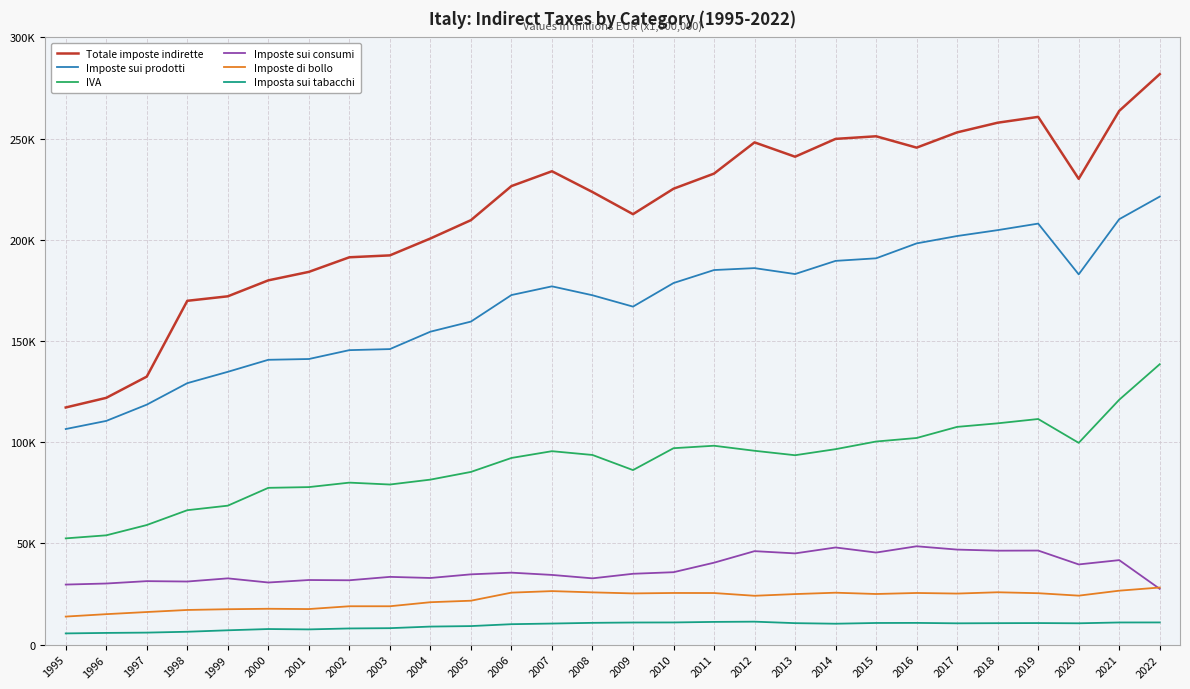

At which category is the sum across all series the highest?

2022